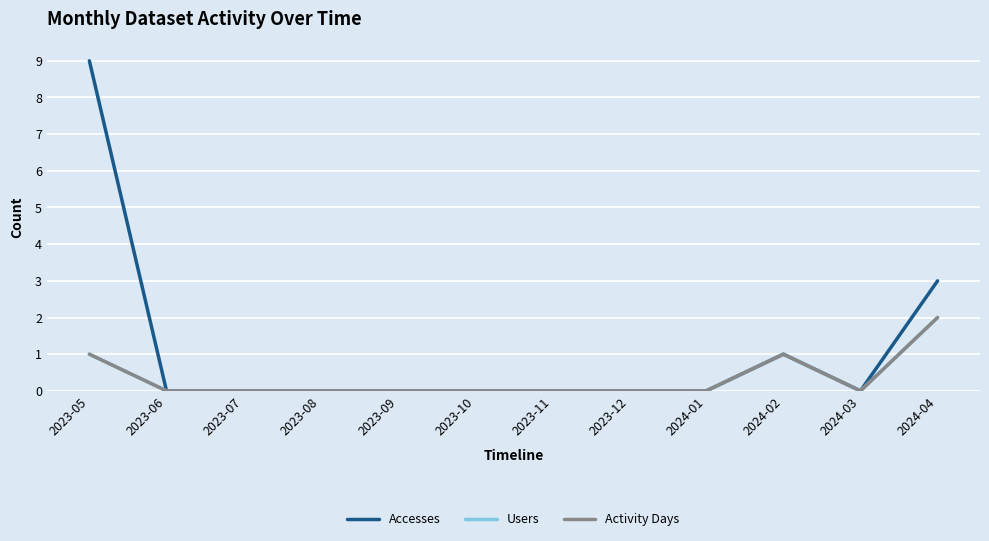

Does the chart have visible grid lines?

Yes